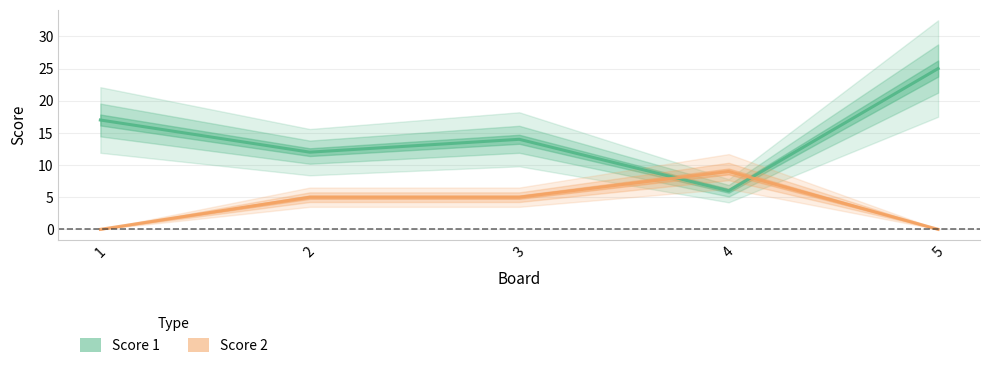

The Score 2 series shows 0 at 5. True or false?

True